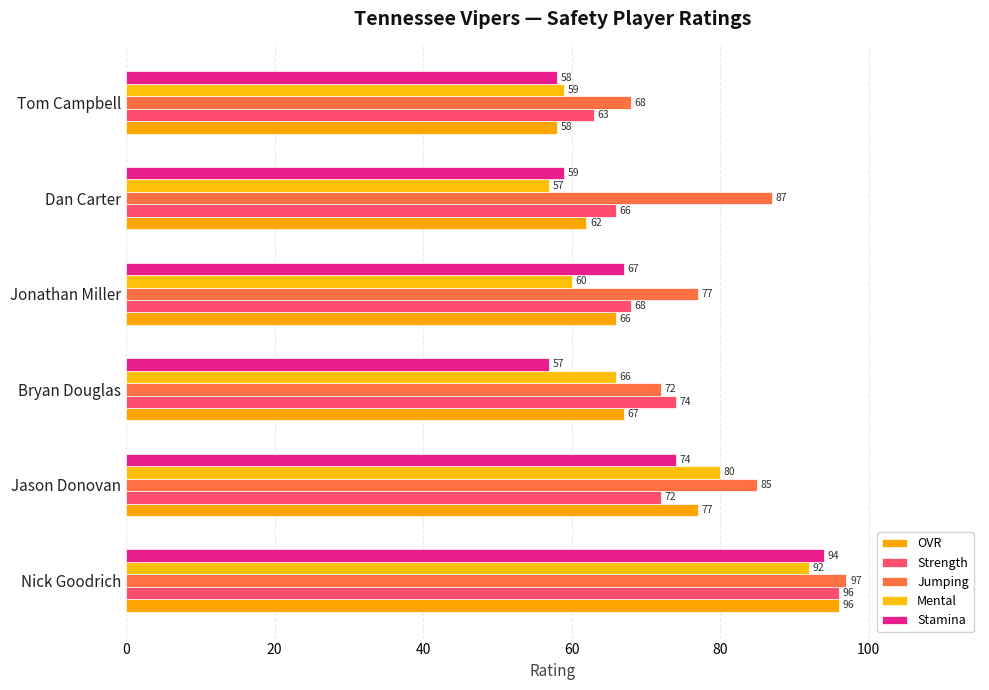

What is the difference between the maximum and minimum values in the OVR series?

38